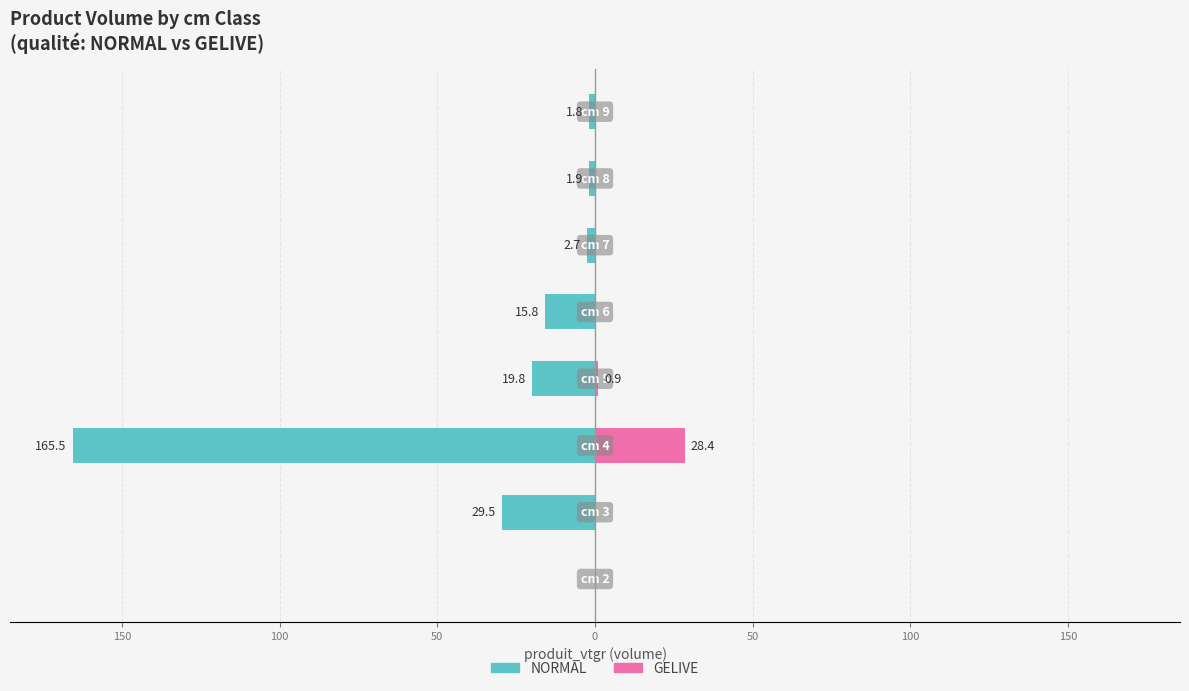

Does the chart contain stacked bars?

No